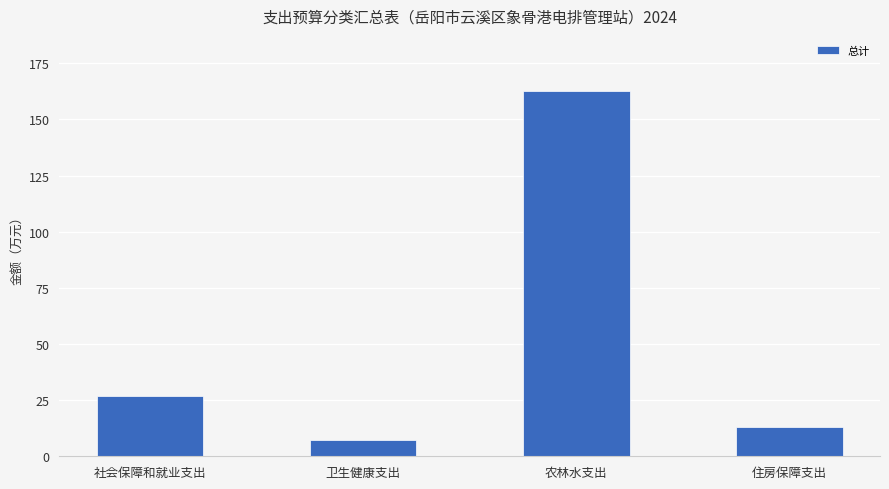

What is the minimum value shown in the chart?

7.1